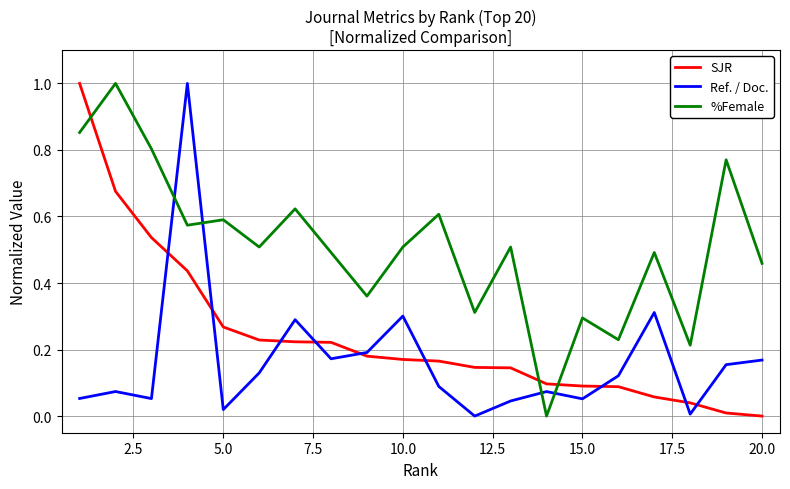

List the series in order of their overall mean, lowest first.

Ref. / Doc., SJR, %Female